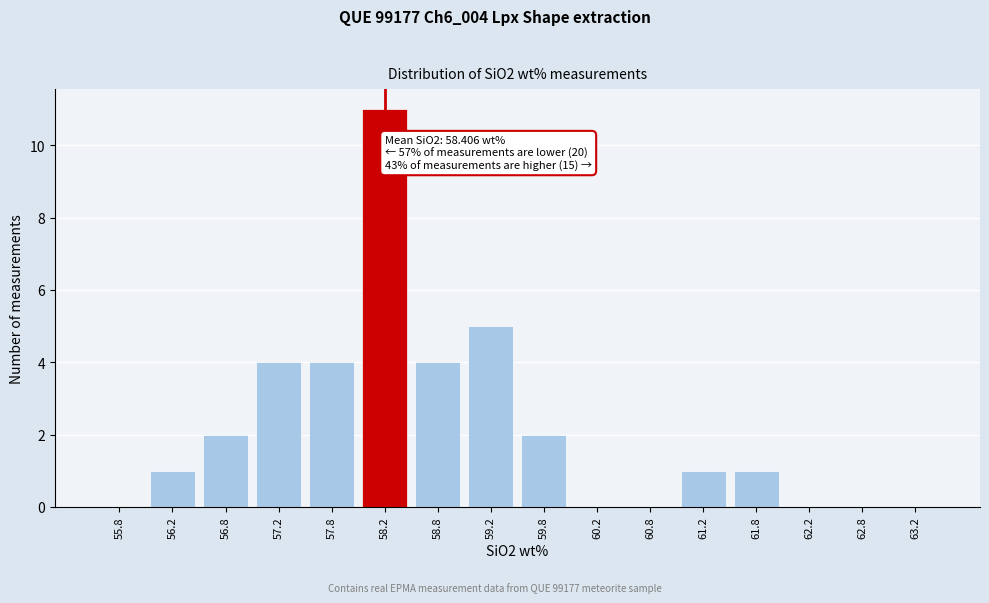

Reading left to right, list all the values displayed in this chart.

55.8=0	56.2=1	56.8=2	57.2=4	57.8=4	58.2=11	58.8=4	59.2=5	59.8=2	60.2=0	60.8=0	61.2=1	61.8=1	62.2=0	62.8=0	63.2=0